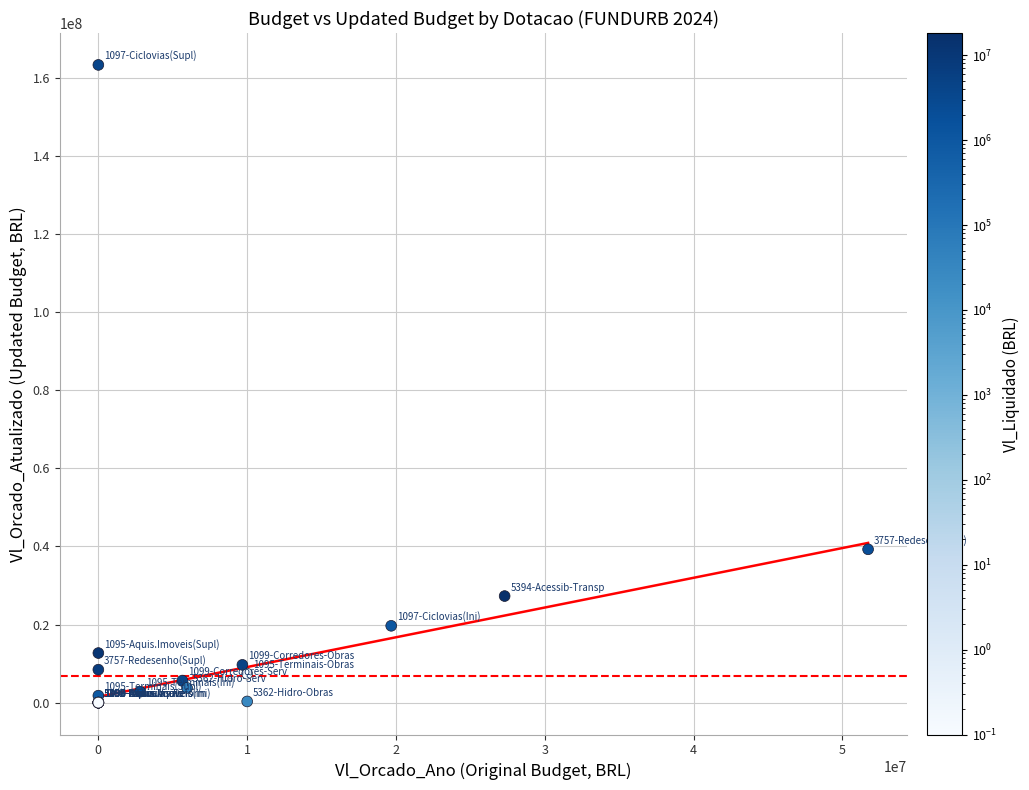

What Y value in the scatter plot is closest to 81692017?

39278143.8